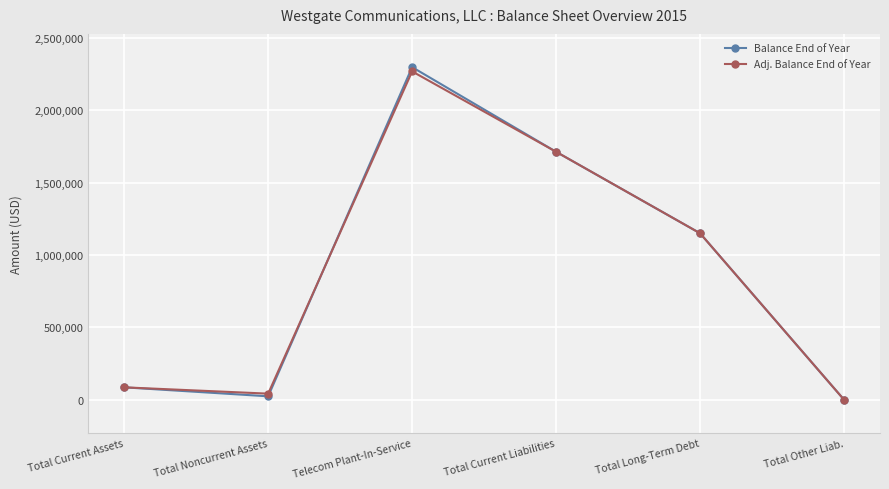

How many positive values does the Adj. Balance End of Year series have?

5